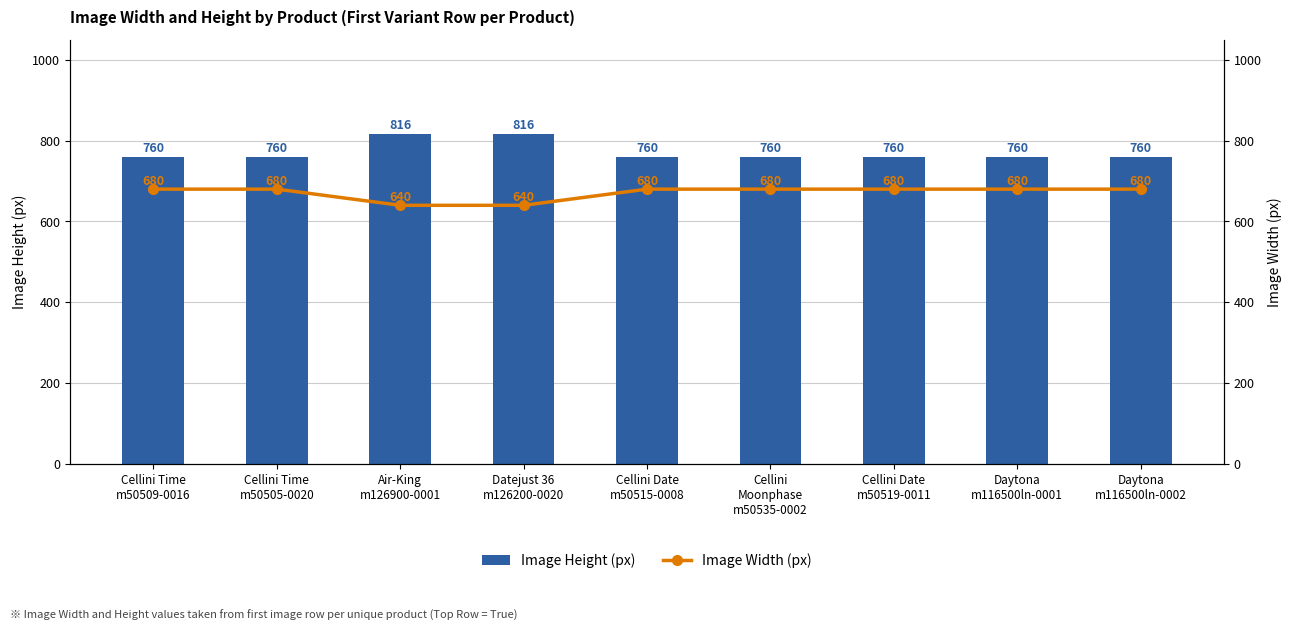

Where is Image Height (px) nearest to the value 788?

Cellini Time
m50509-0016